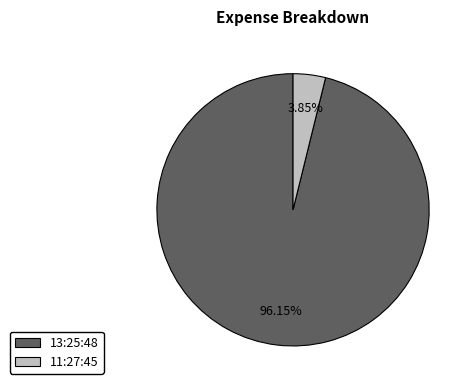

The 13:25:48 slice represents 96% of the pie. True or false?

True